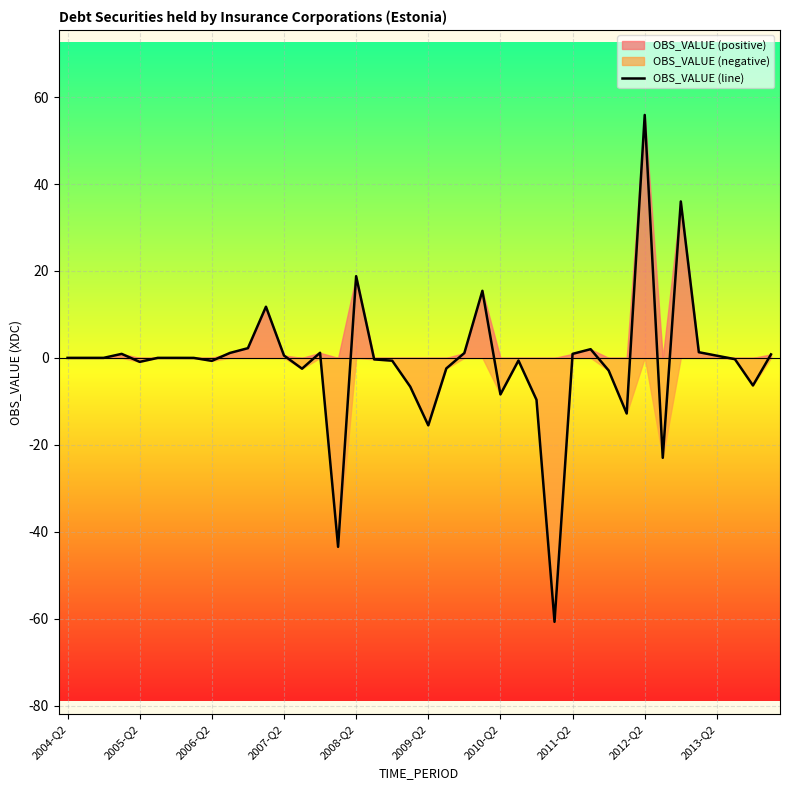

What is the average value?

-1.2